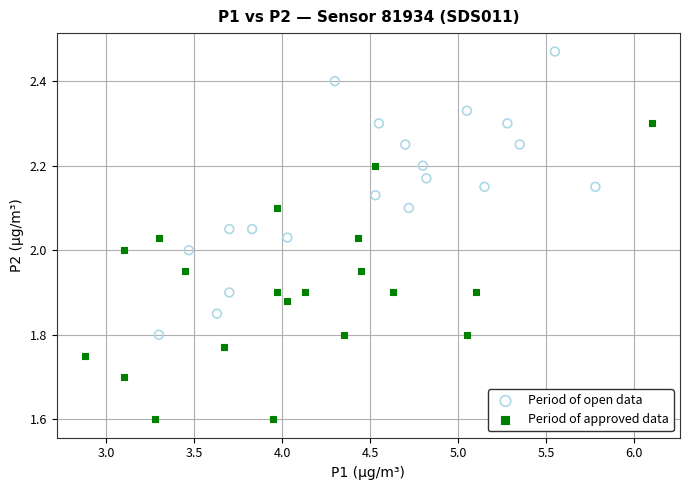

Which series has the largest Y range (max minus min)?

Period of approved data